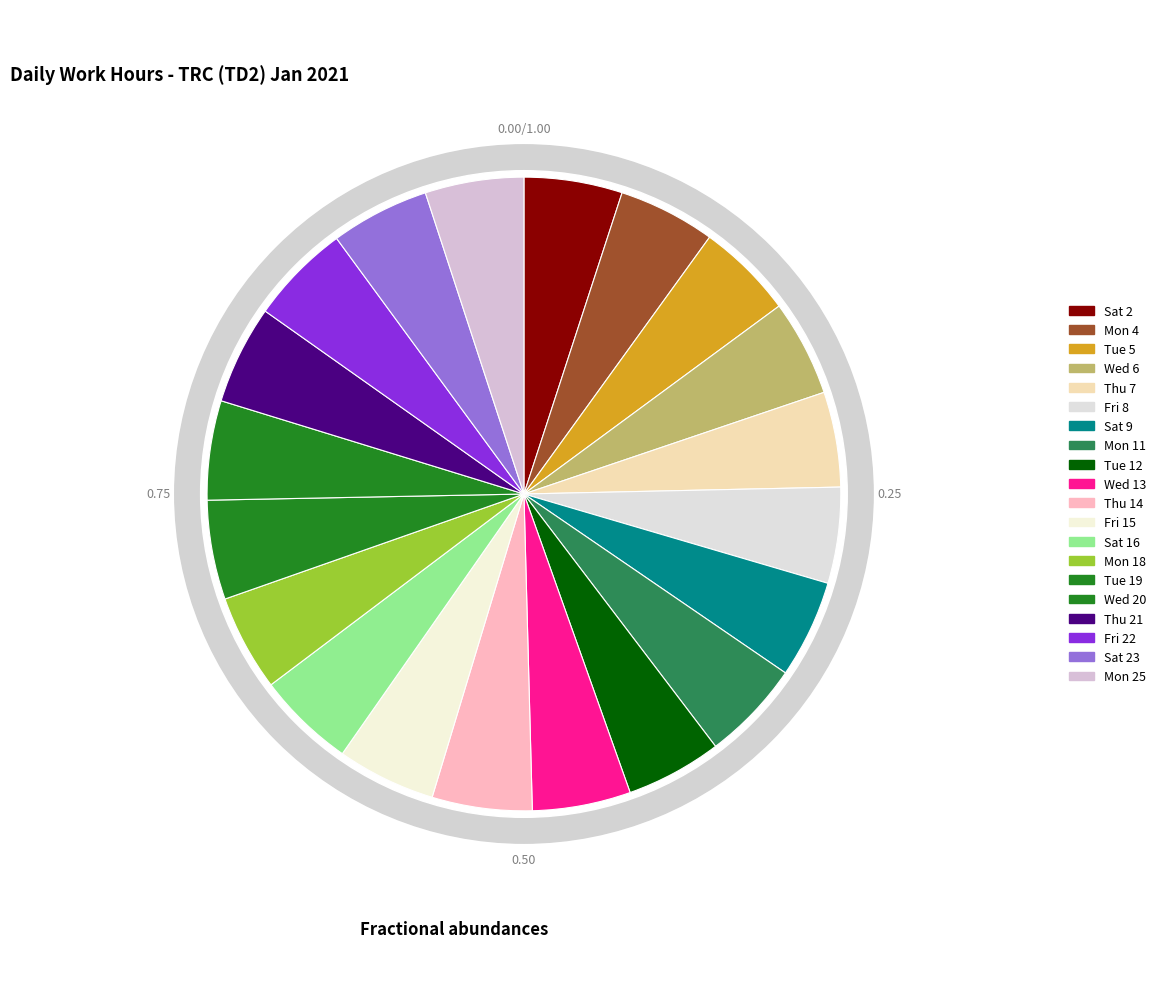

True or false: Fri 8 accounts for 1% of the total.

False